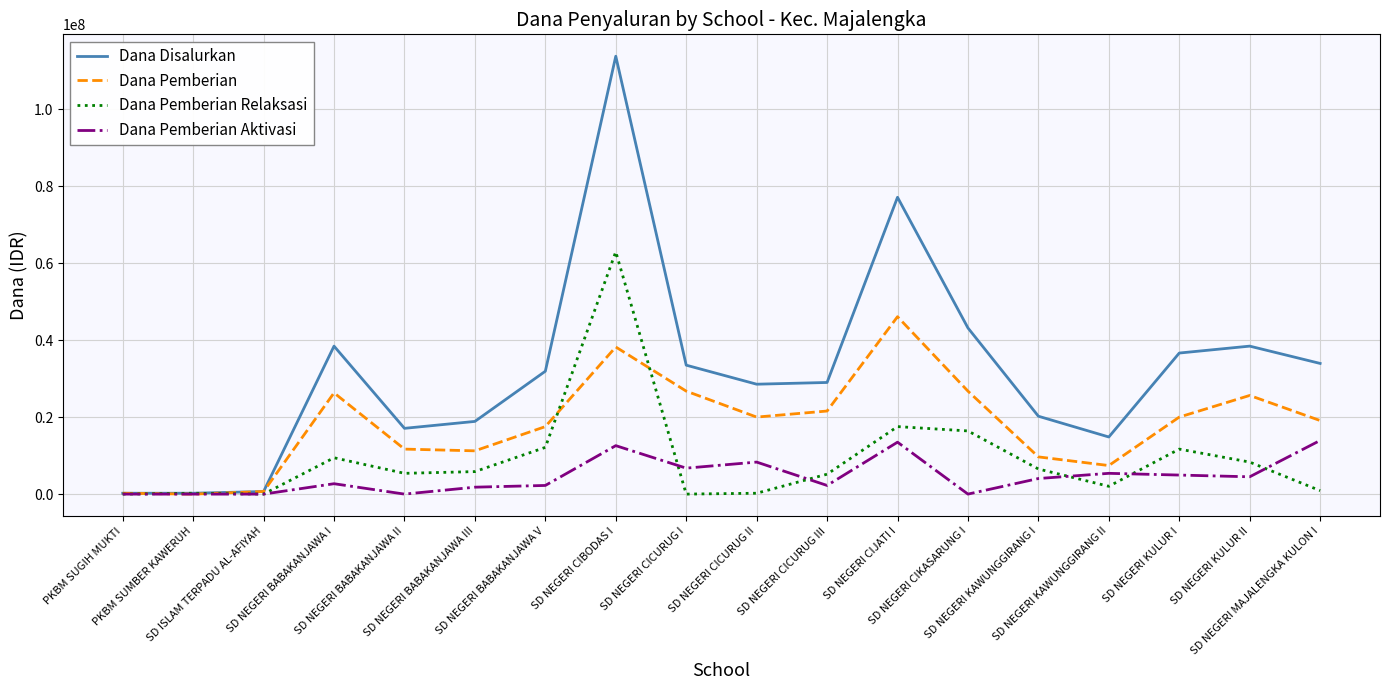

What is the difference between the Dana Disalurkan values at SD NEGERI CIJATI I and SD NEGERI CICURUG II?

48600000